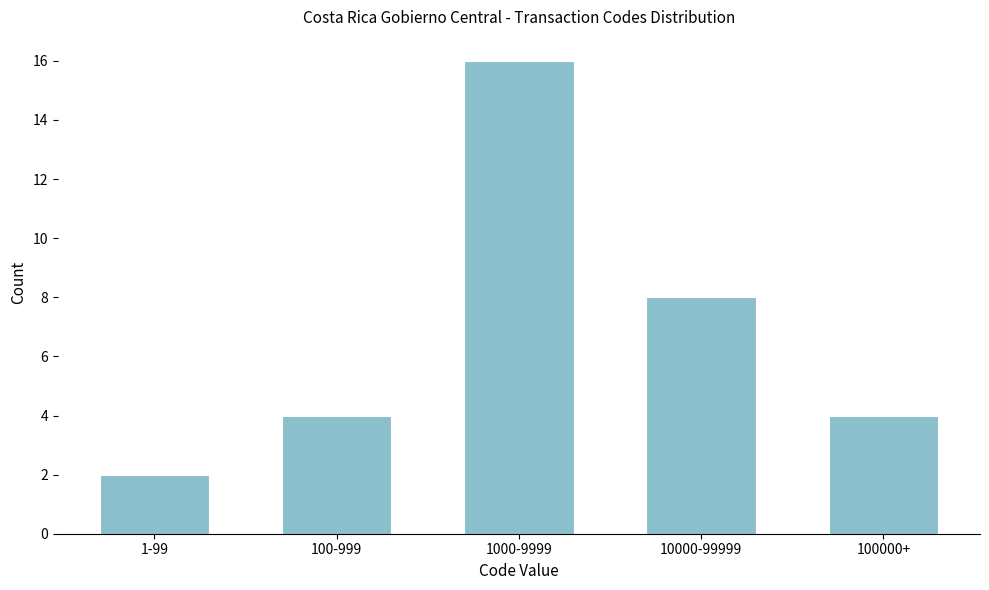

Reading left to right, list all the values displayed in this chart.

1-99=2	100-999=4	1000-9999=16	10000-99999=8	100000+=4